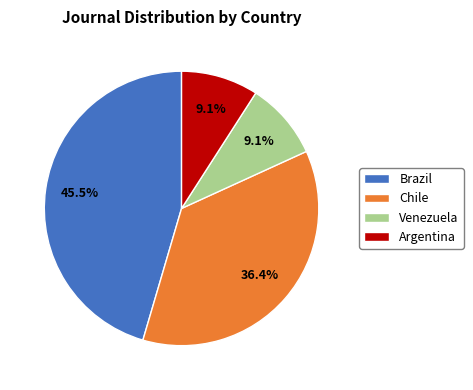

Count the number of slices in the pie.

4